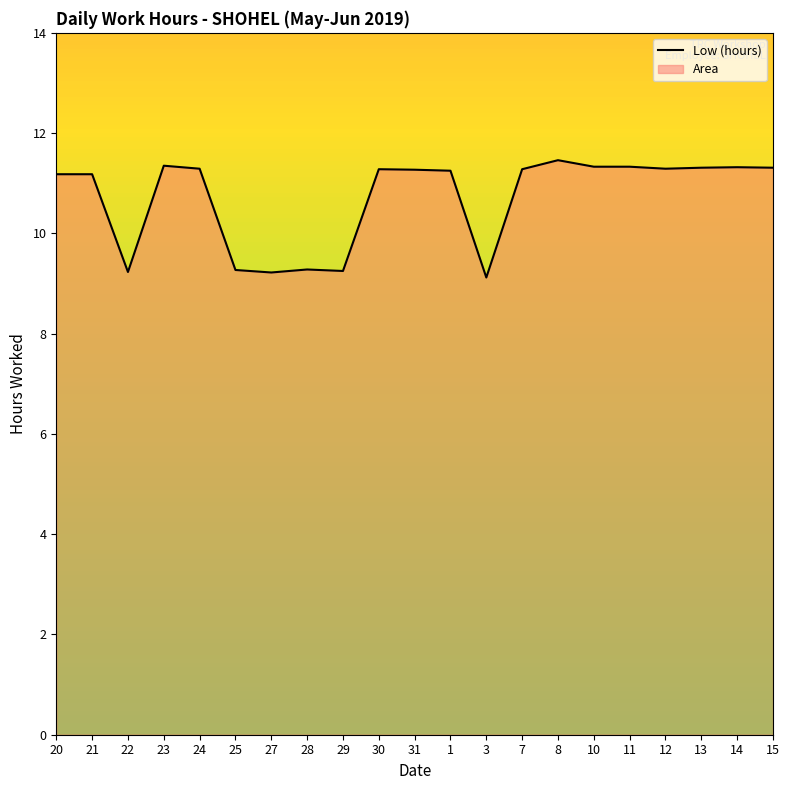

What is the difference between the maximum and minimum values?

2.3